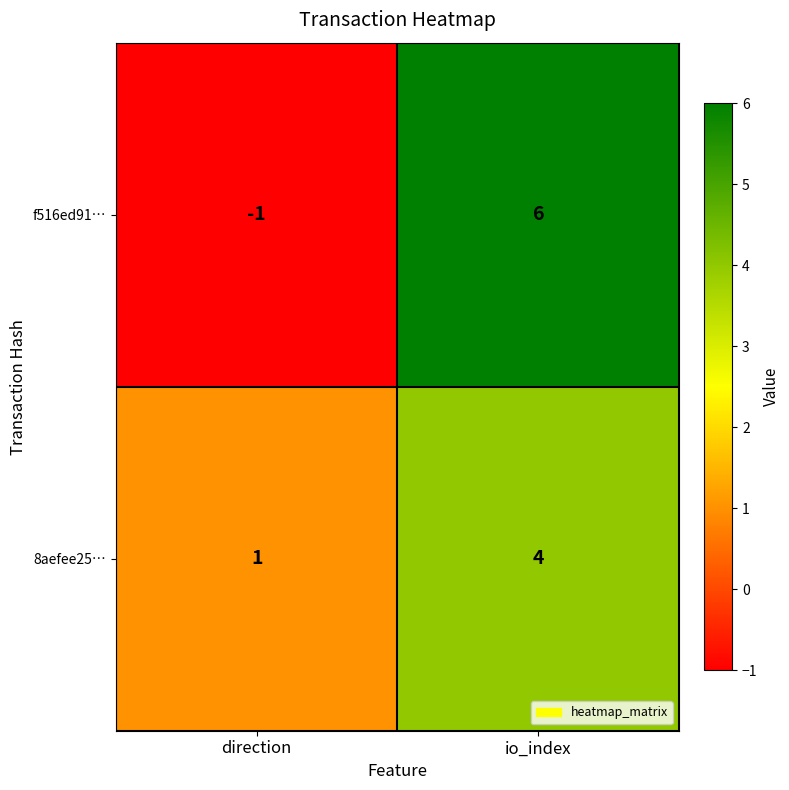

Which category has the highest value across all series?

io_index